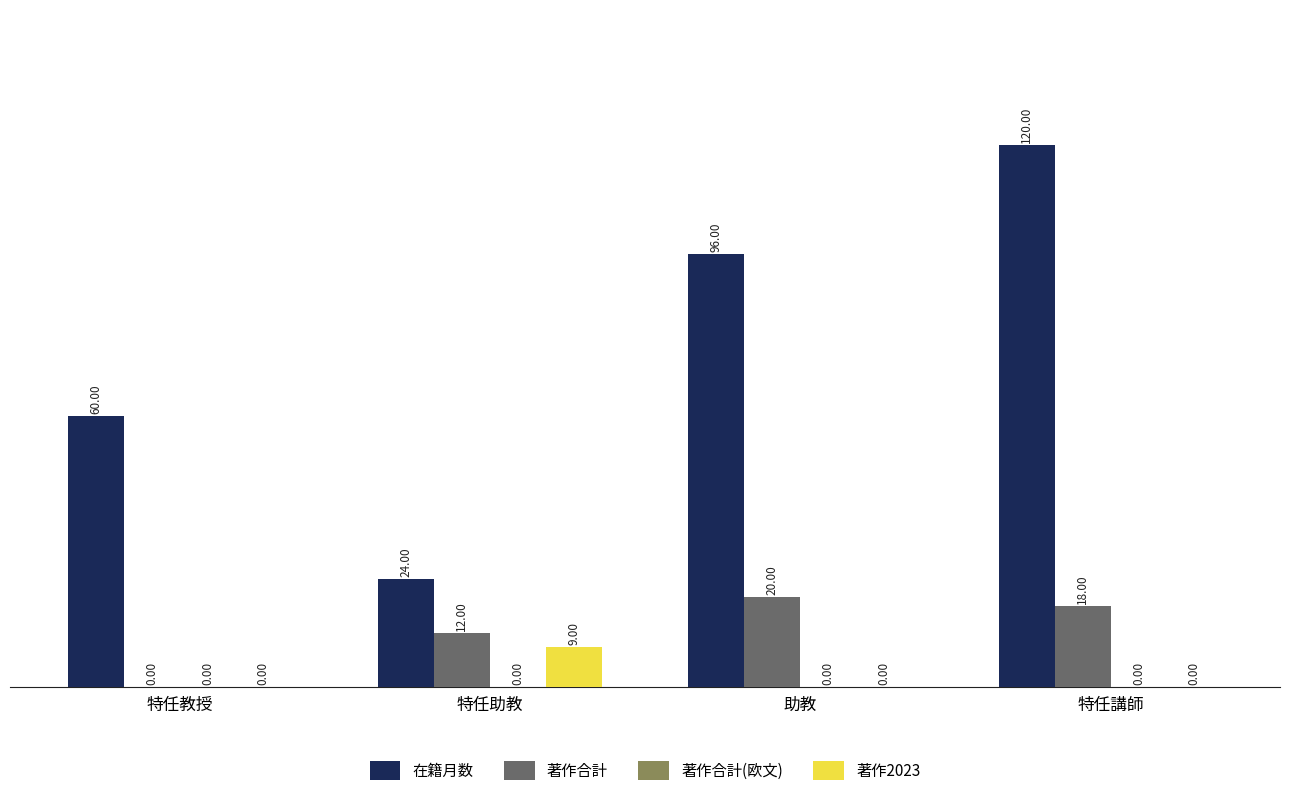

Which series has the largest range (max minus min)?

在籍月数